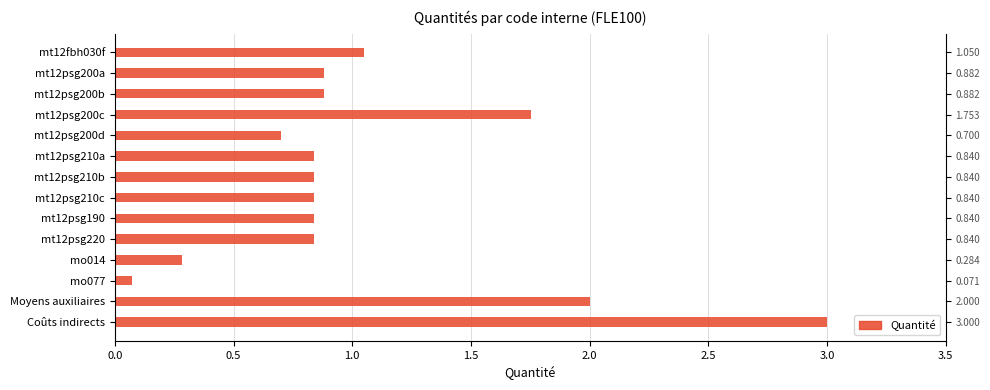

What is the minimum value shown in the chart?

0.1